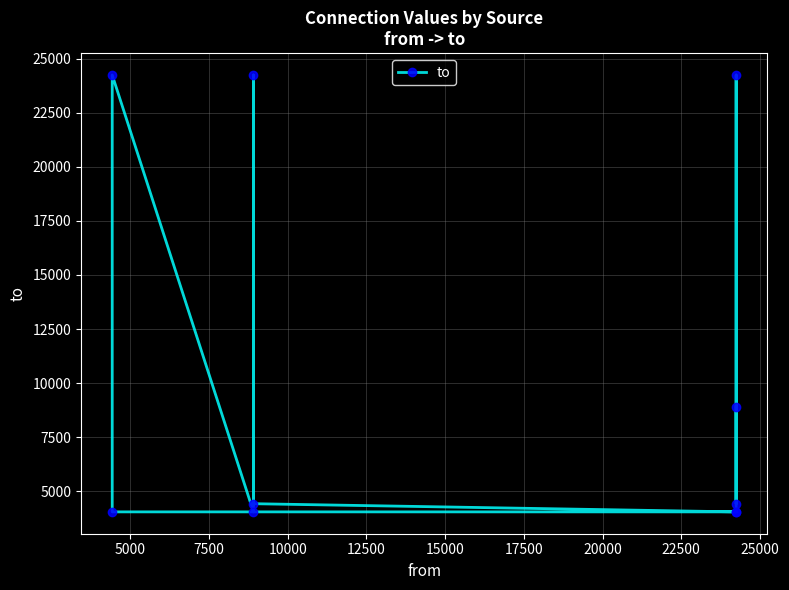

Reading left to right, list all the values displayed in this chart.

4046	4046	24246	4046	24246	4424	4046	24246	4424	8911